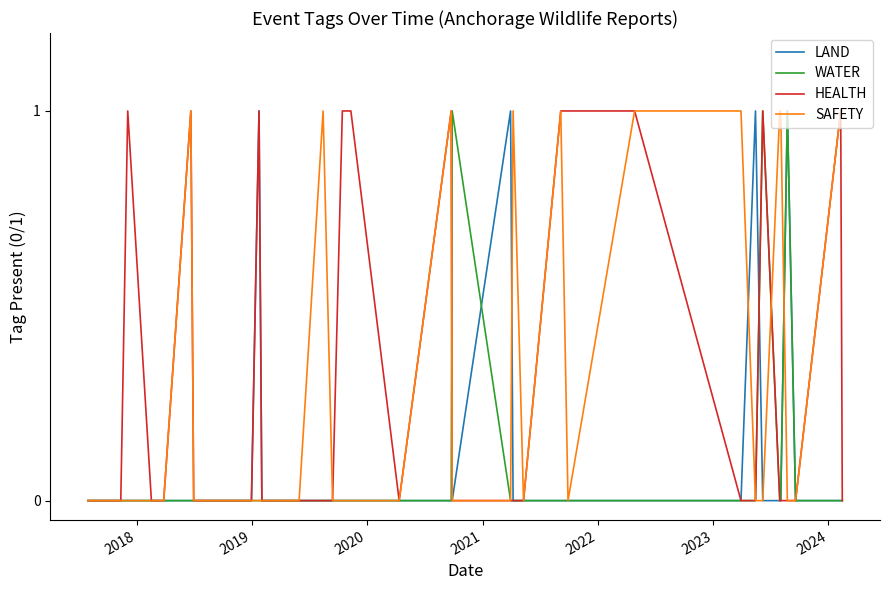

True or false: LAND has a value of 0 at 37.

False